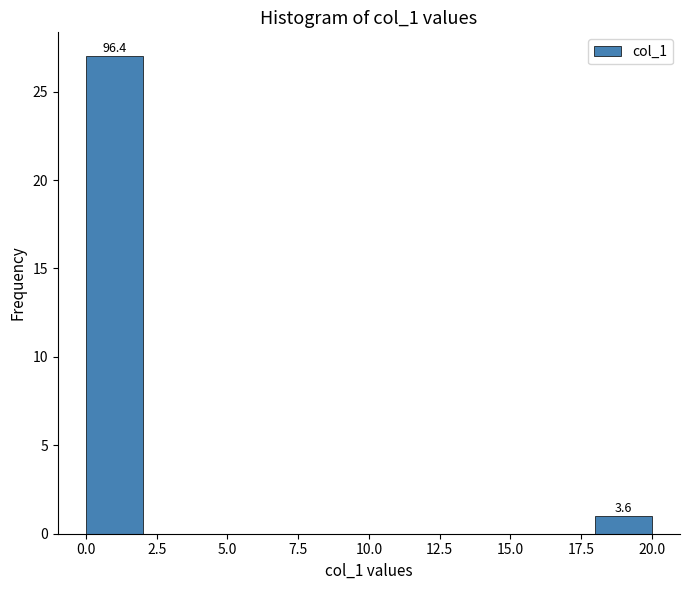

Which range on the x-axis has the tallest bar?

0 to 2